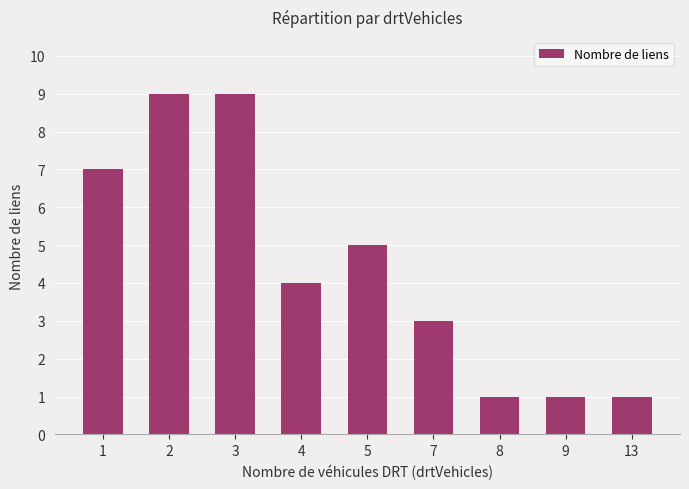

What is the maximum value shown in the chart?

9